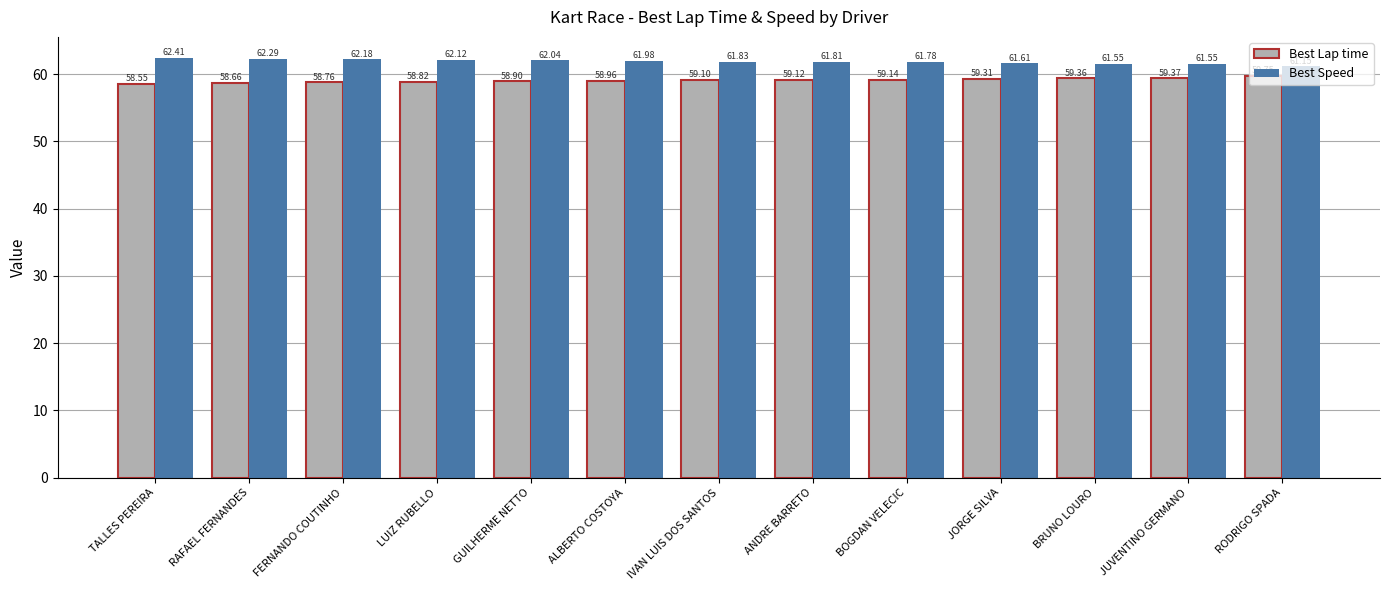

What position from the right is LUIZ RUBELLO?

10